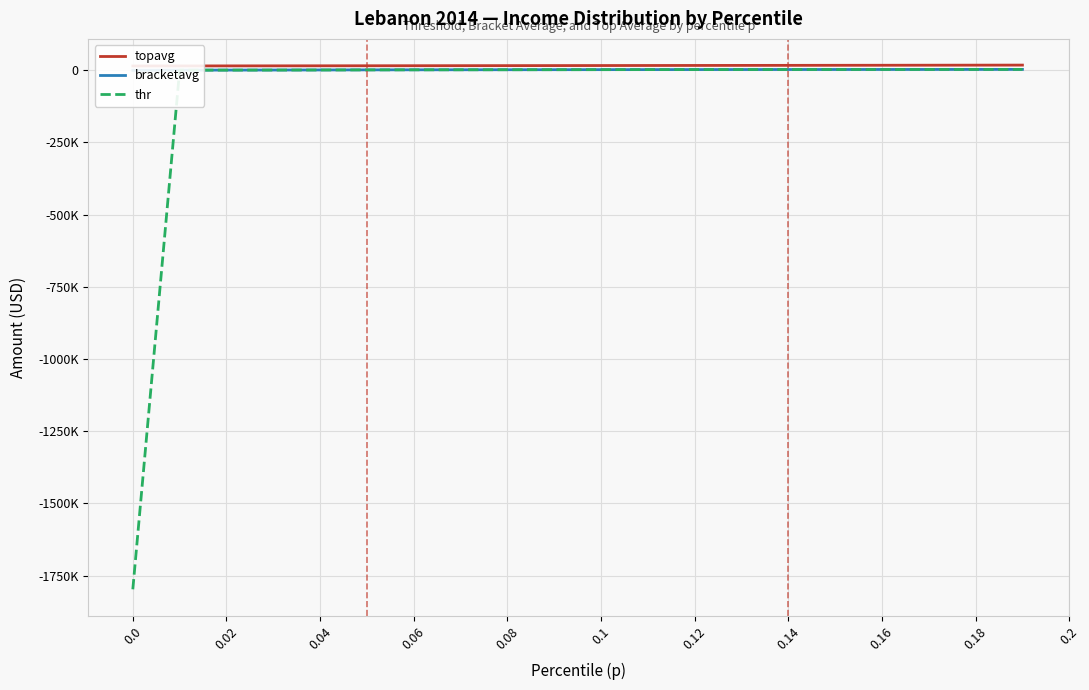

True or false: thr and bracketavg intersect in this chart.

False